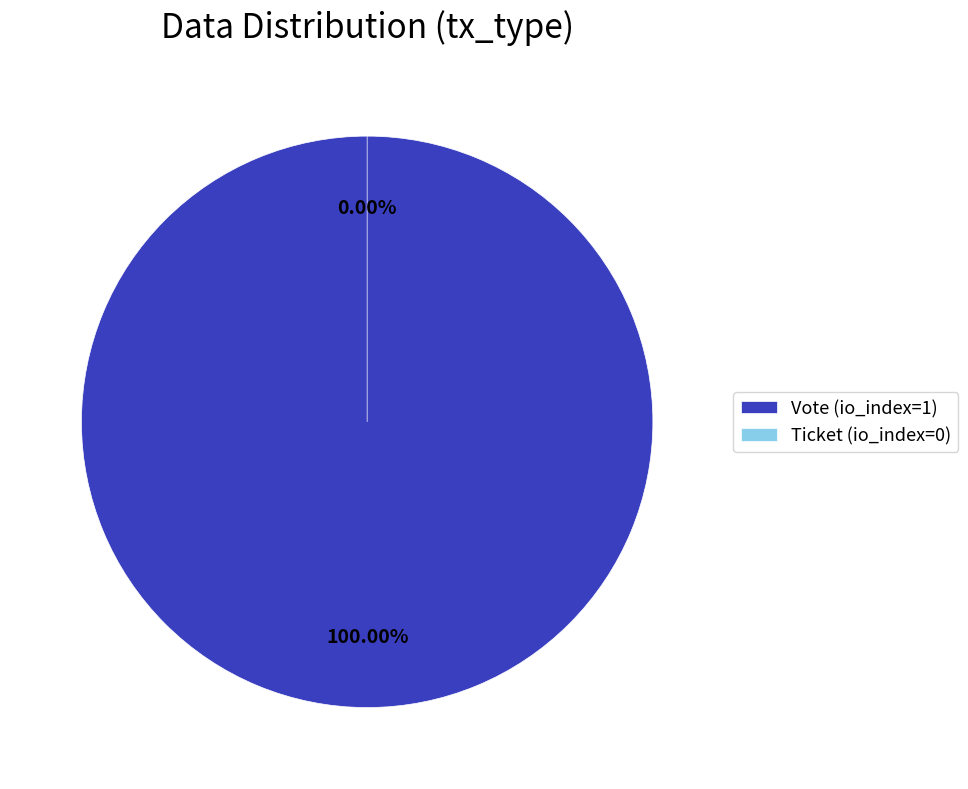

Count the number of slices in the pie.

2